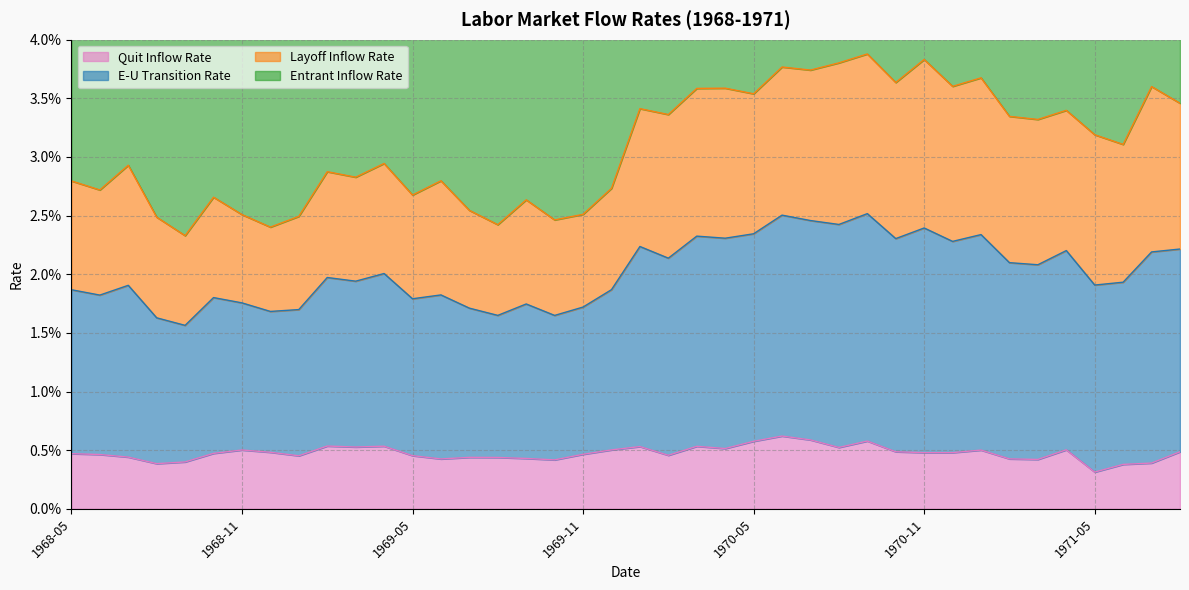

At how many categories does at least one series exceed 0?

40